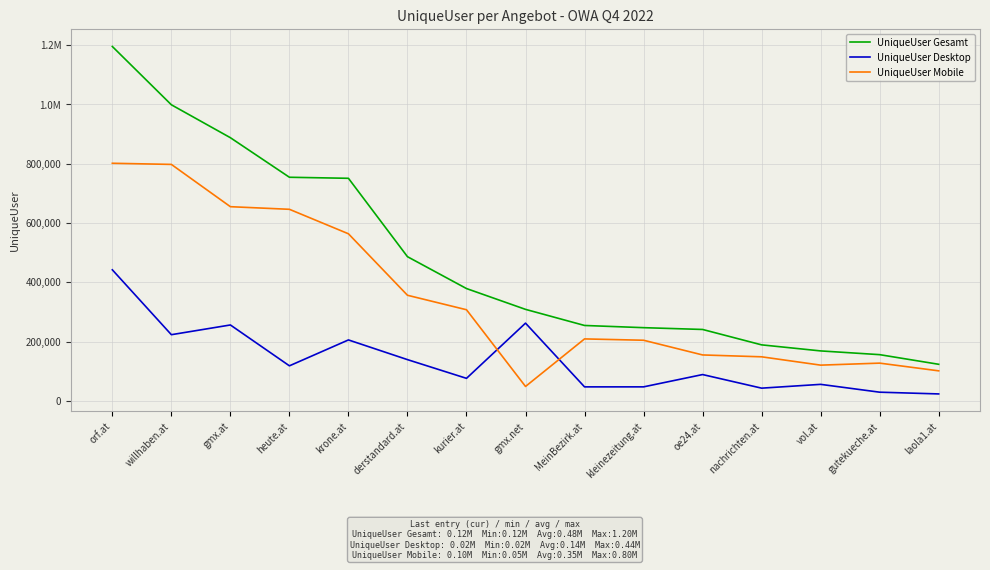

At how many categories does at least one series exceed 506740?

5